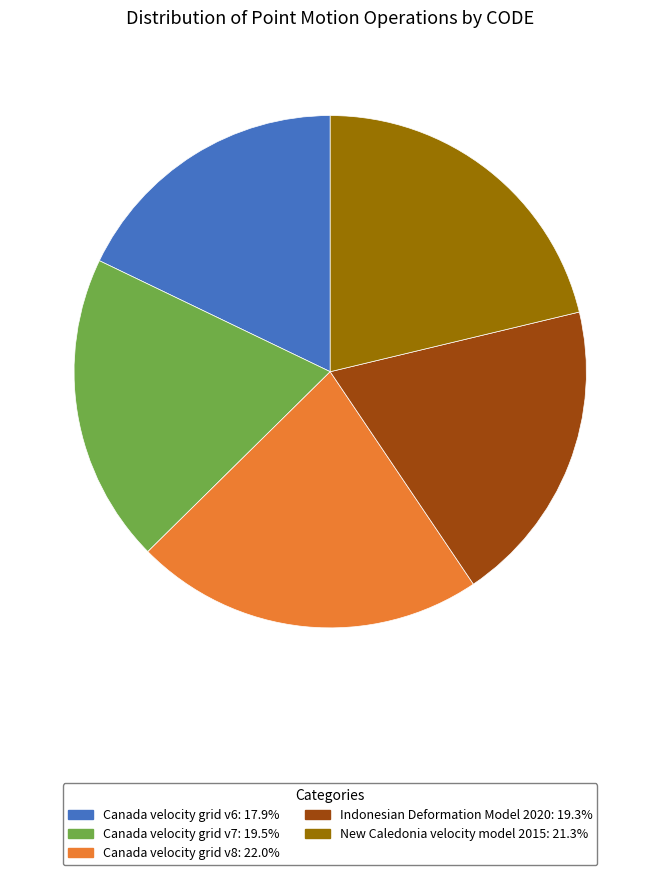

Combined, do Indonesian Deformation Model 2020 and Canada velocity grid v7 account for over 50%?

No